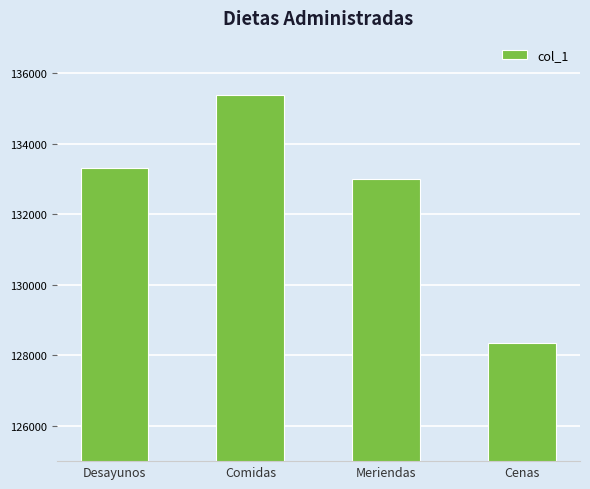

List the labels in order of value, smallest first.

Cenas, Meriendas, Desayunos, Comidas